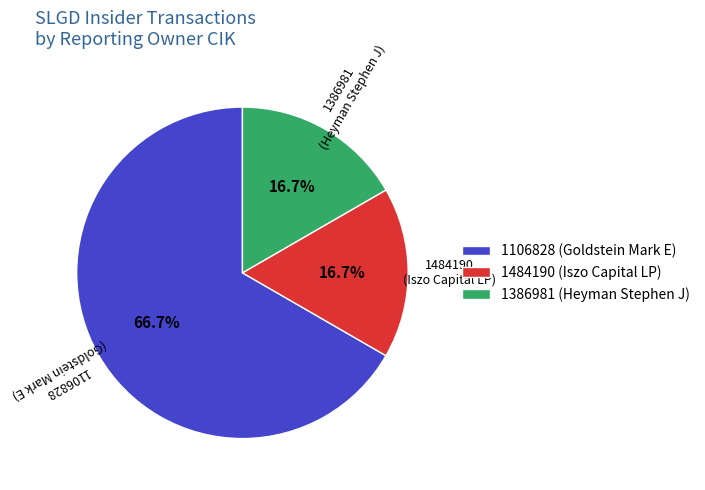

Does 1484190 (Iszo Capital LP) represent more than half of the total?

No